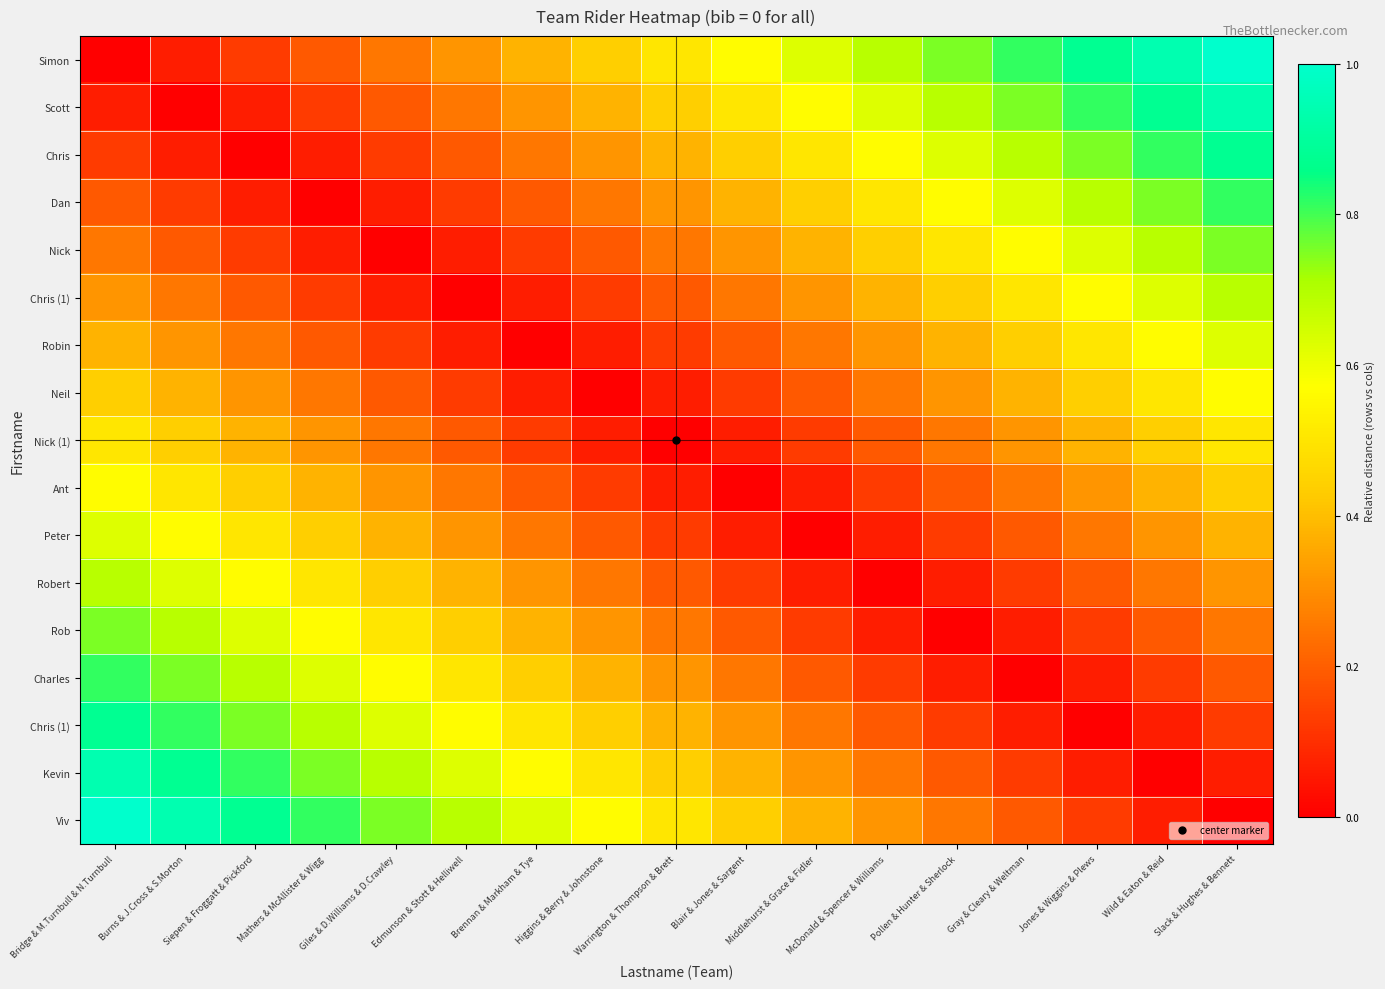

What is the difference between the highest and lowest values at Burns & J.Cross & S.Morton?

0.9